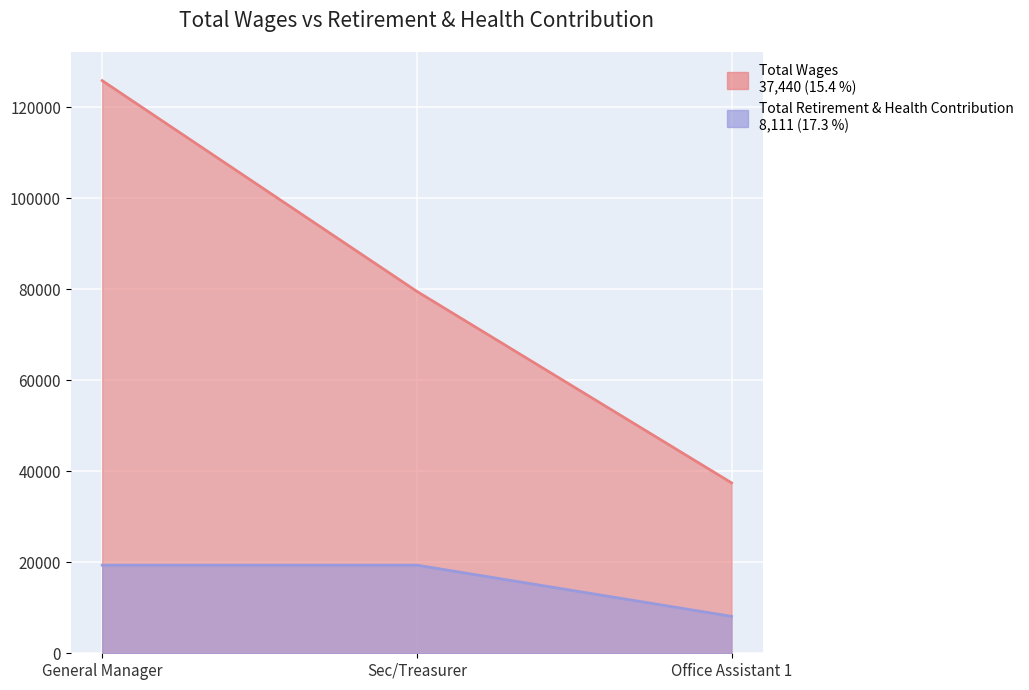

Between General Manager and Office Assistant 1, which is larger?

General Manager